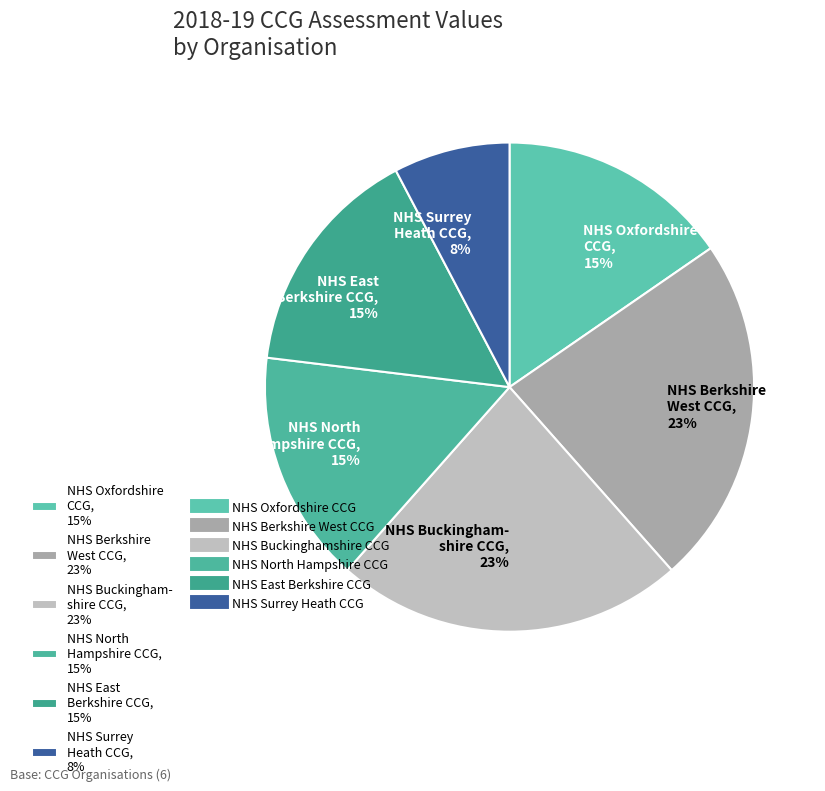

How many slices are in this pie chart?

6